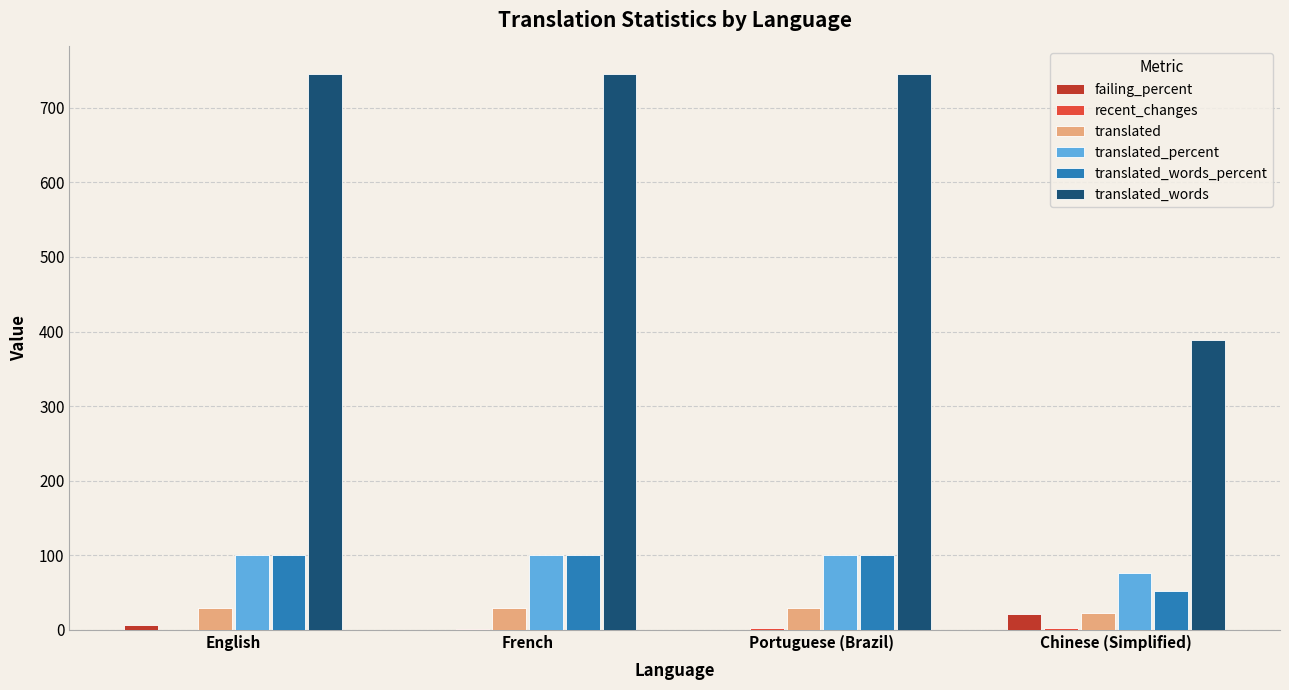

True or false: translated_words has a value of 658.2 at Chinese (Simplified).

False